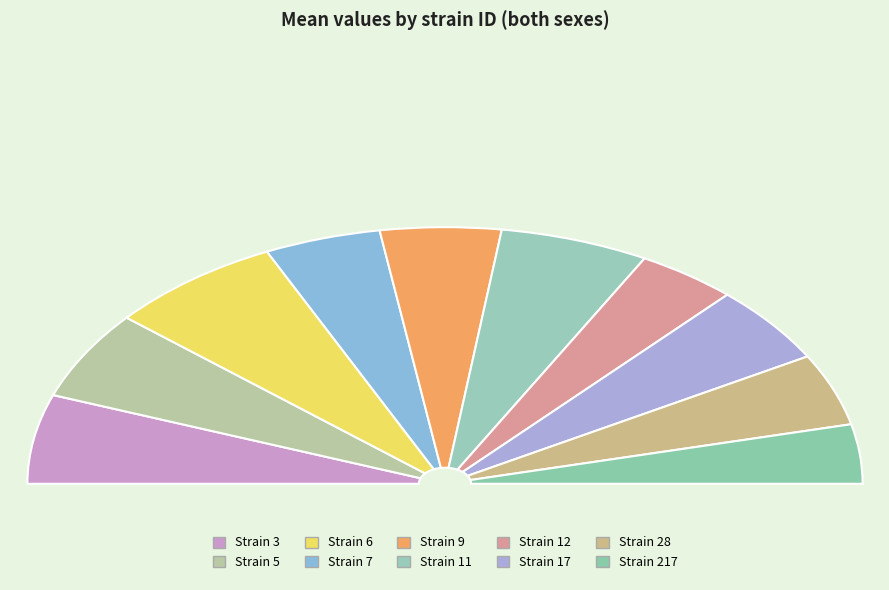

Is 7 the majority of the pie?

No